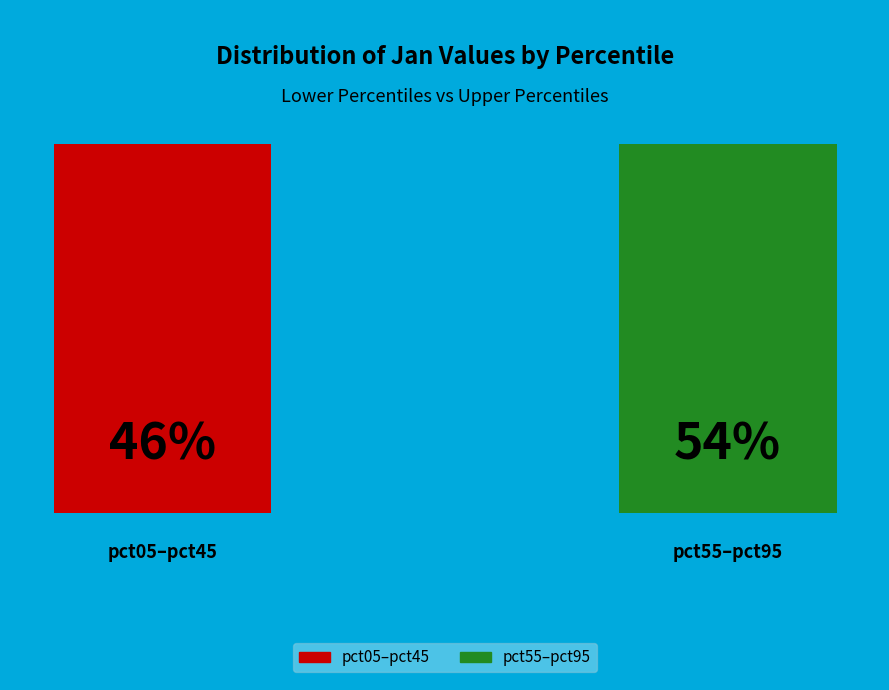

Combined, what portion of the pie is pct95 and pct05?

49.0%